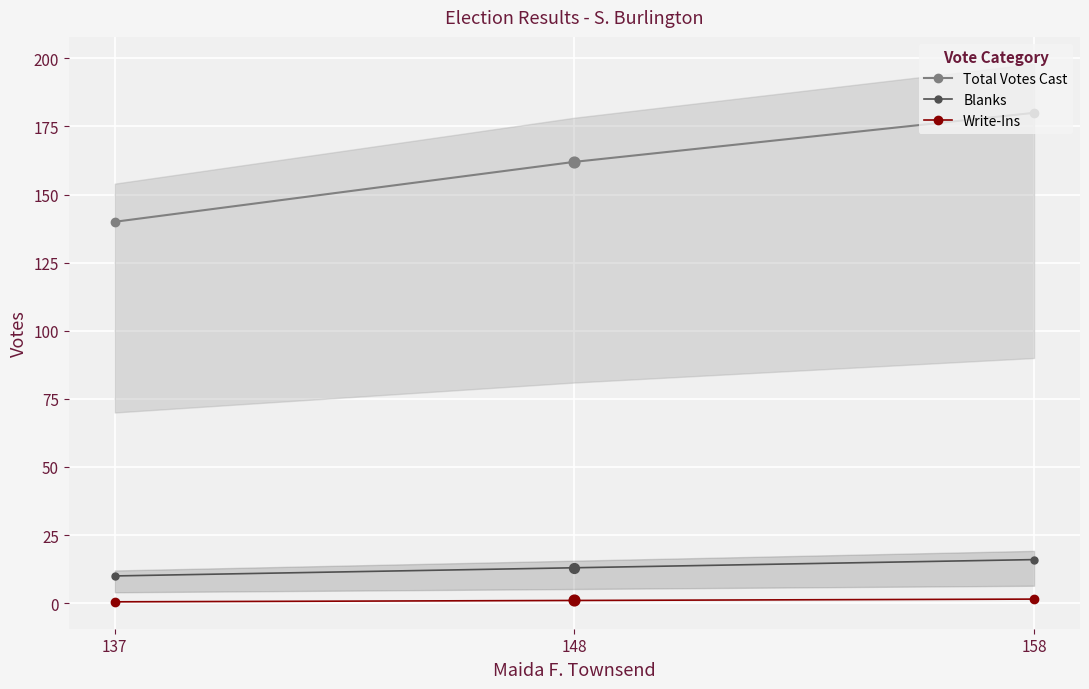

Which series contains the lowest Y value?

Write-Ins